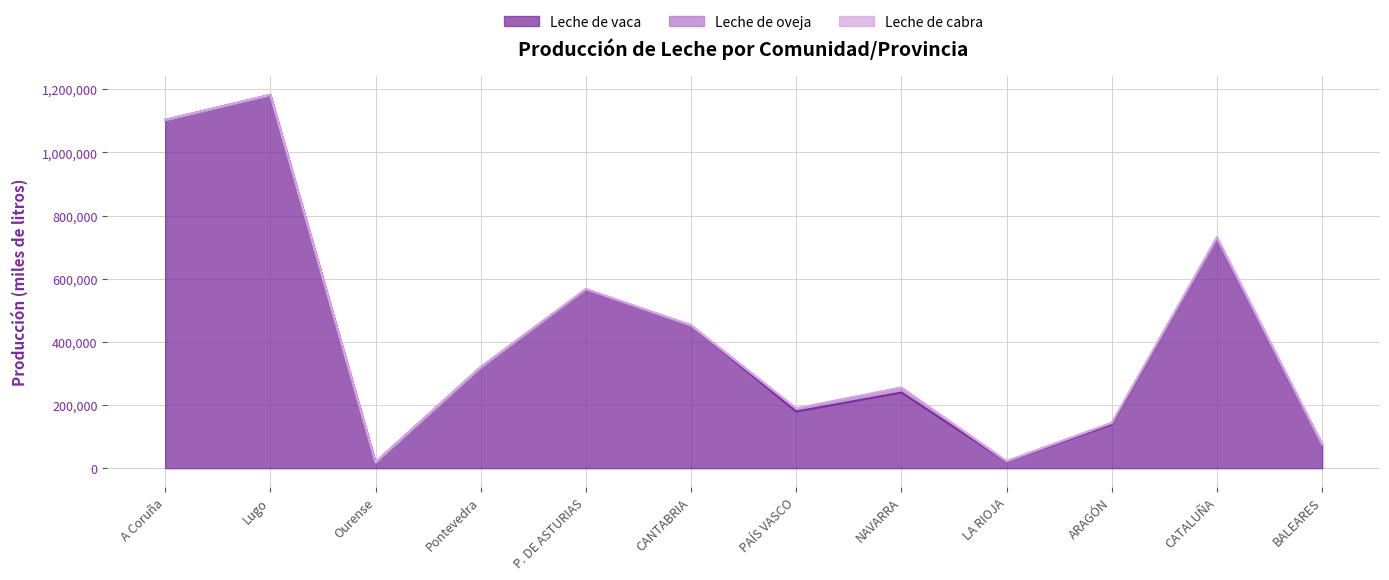

What position from the left is Pontevedra?

4